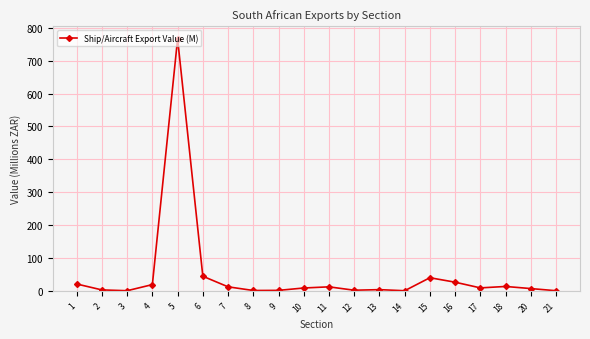

What is the ratio of the value at 16 to the value at 15?

0.7